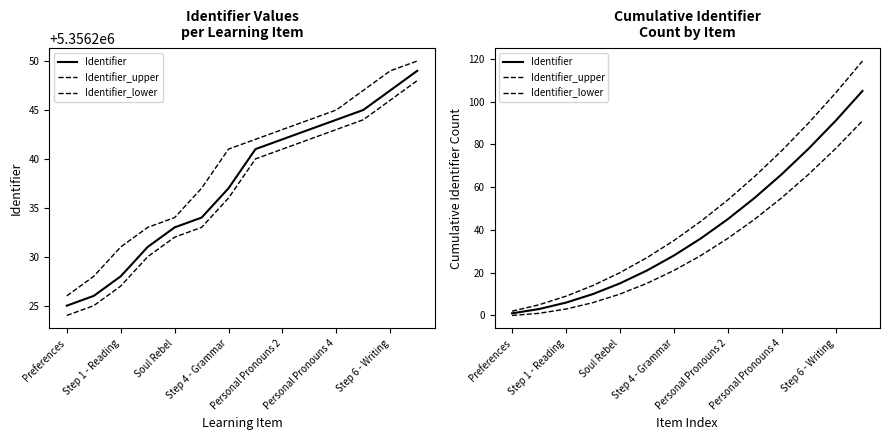

What are all the series names shown in the legend?

Identifier, Identifier_upper, Identifier_lower